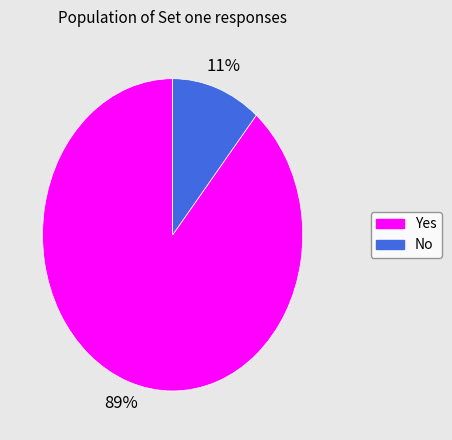

Does Yes represent more than half of the total?

Yes